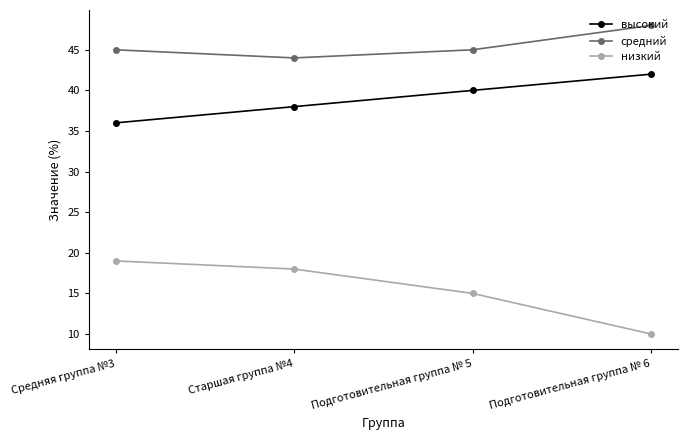

Rank the series by their maximum value, from highest to lowest.

средний, высокий, низкий